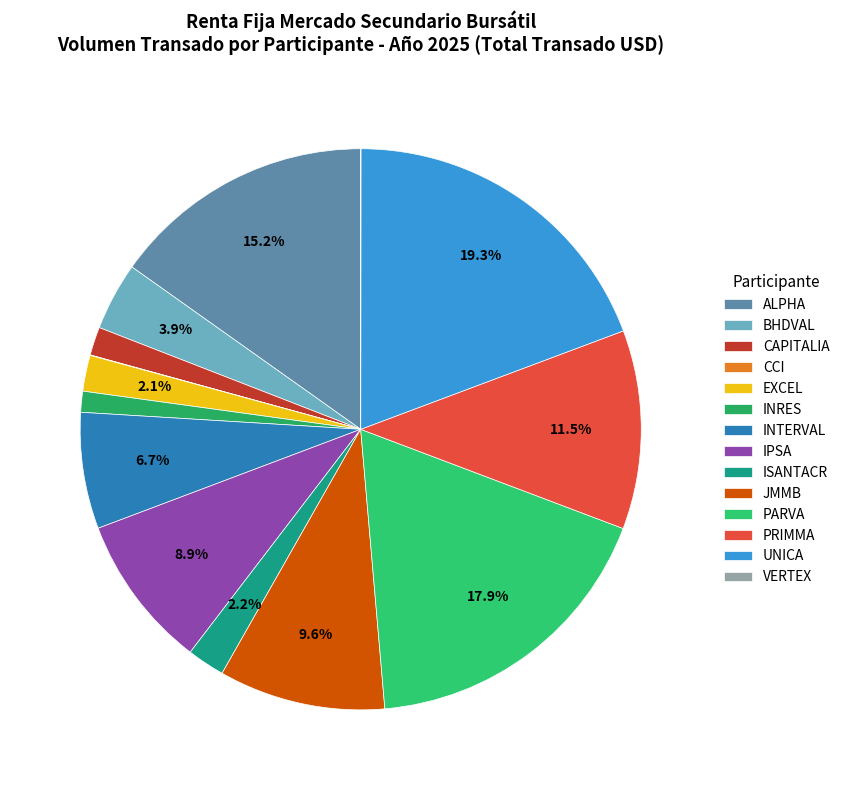

To the nearest percent, what is the difference between the largest and smallest slice percentages?

19%